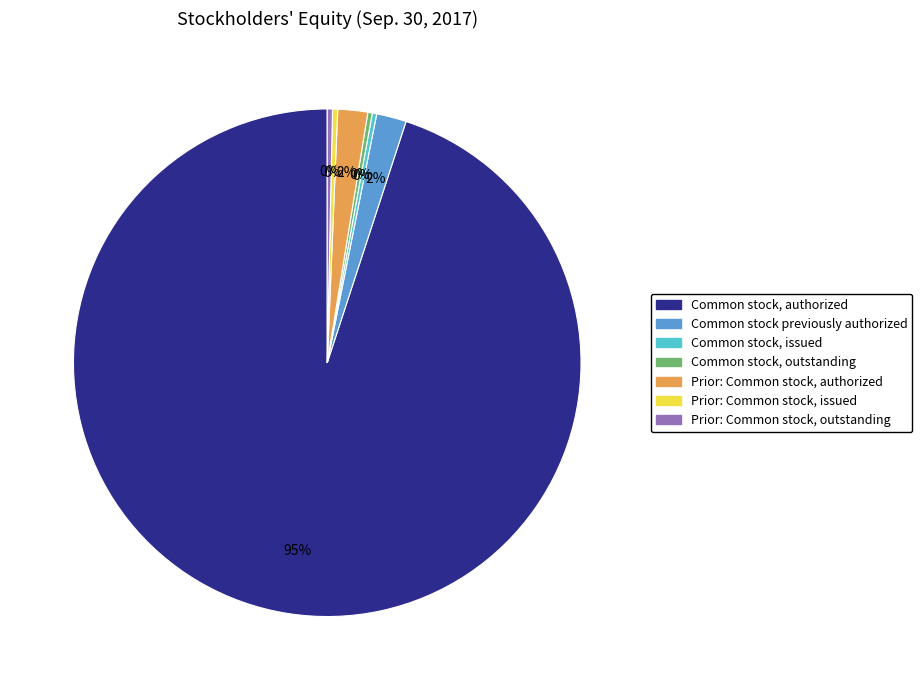

The Common stock, authorized slice represents 99% of the pie. True or false?

False